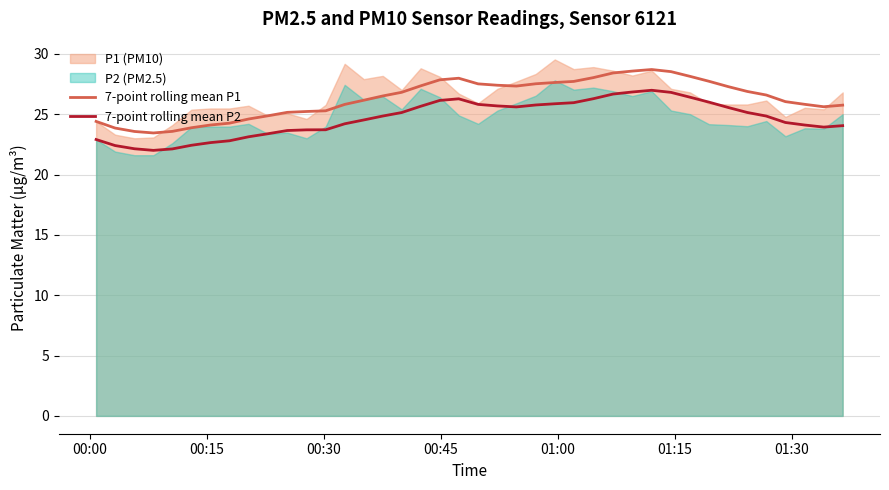

True or false: 7-point rolling mean P1 and 7-point rolling mean P2 cross at least once.

False